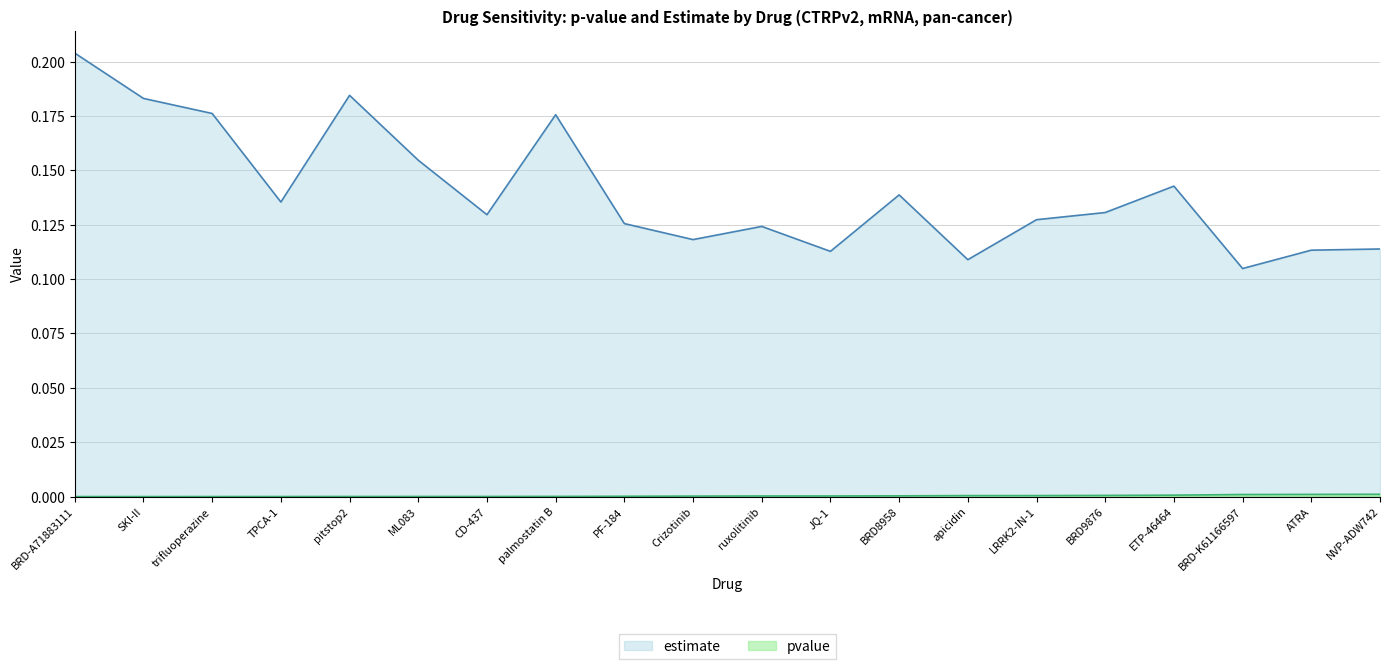

True or false: estimate has more than 0 interior local peaks.

True